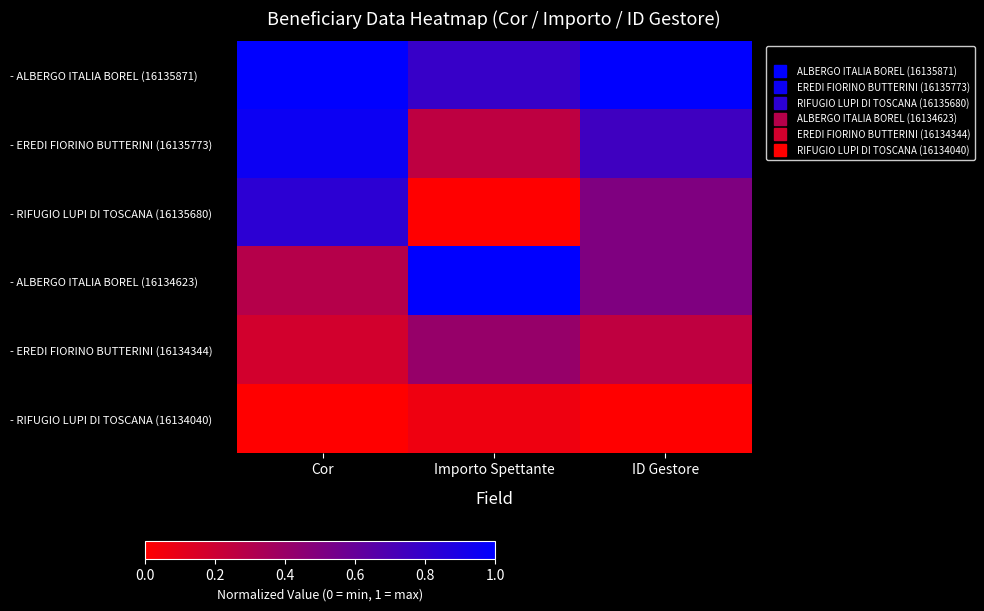

Reading left to right, list all the values displayed in this chart.

- ALBERGO ITALIA BOREL (16135871): Cor=1.0	Importo Spettante=0.8	ID Gestore=1.0
- EREDI FIORINO BUTTERINI (16135773): Cor=1.0	Importo Spettante=0.3	ID Gestore=0.8
- RIFUGIO LUPI DI TOSCANA (16135680): Cor=0.8	Importo Spettante=0.0	ID Gestore=0.5
- ALBERGO ITALIA BOREL (16134623): Cor=0.3	Importo Spettante=1.0	ID Gestore=0.5
- EREDI FIORINO BUTTERINI (16134344): Cor=0.2	Importo Spettante=0.4	ID Gestore=0.2
- RIFUGIO LUPI DI TOSCANA (16134040): Cor=0.0	Importo Spettante=0.1	ID Gestore=0.0